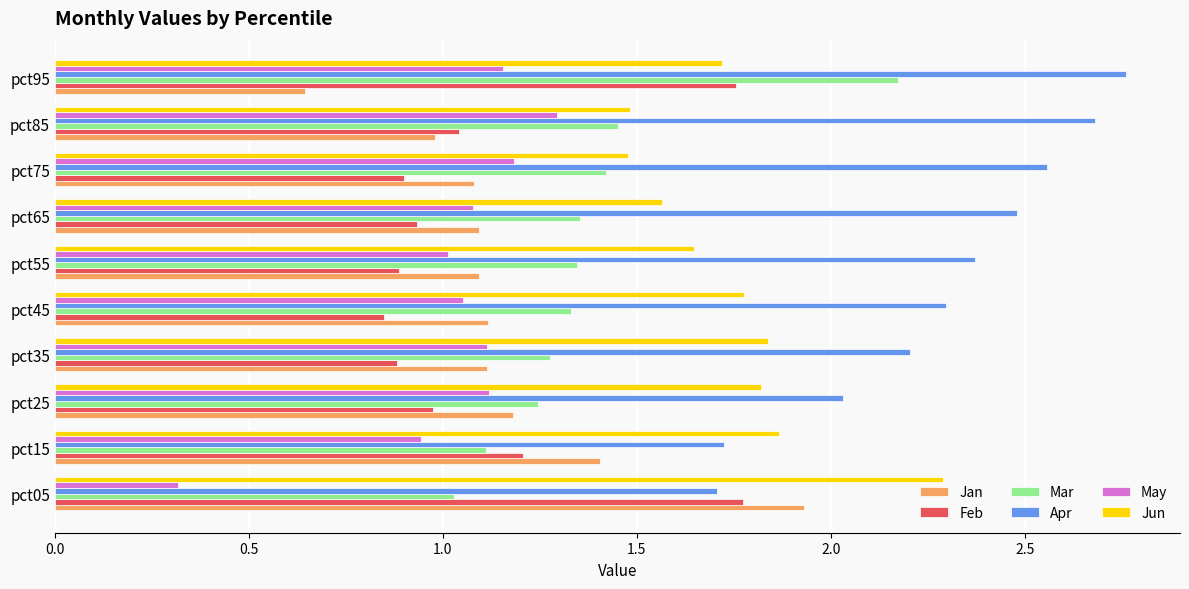

Which series has the largest total across all categories?

Apr